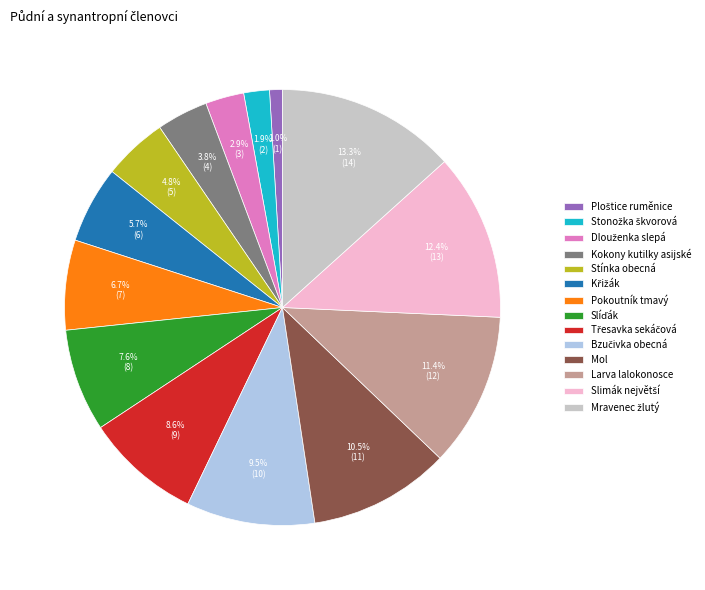

Combined, do Mol and Larva lalokonosce account for over 50%?

No